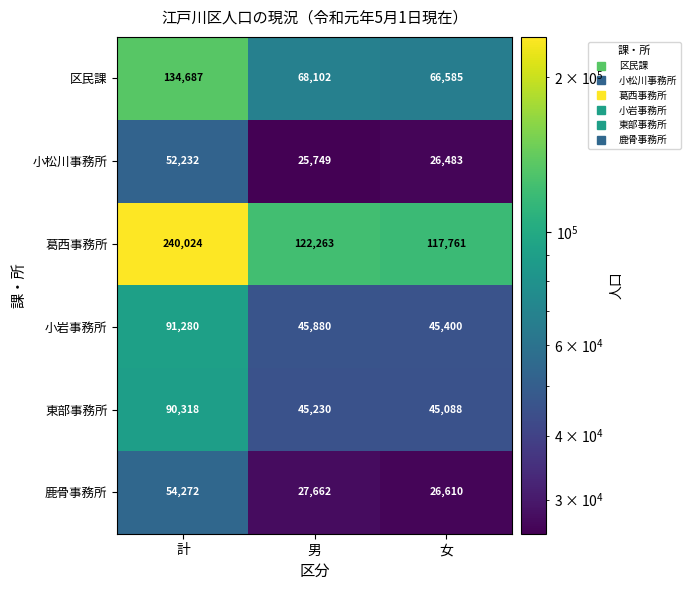

What is the minimum value shown in the chart?

25749